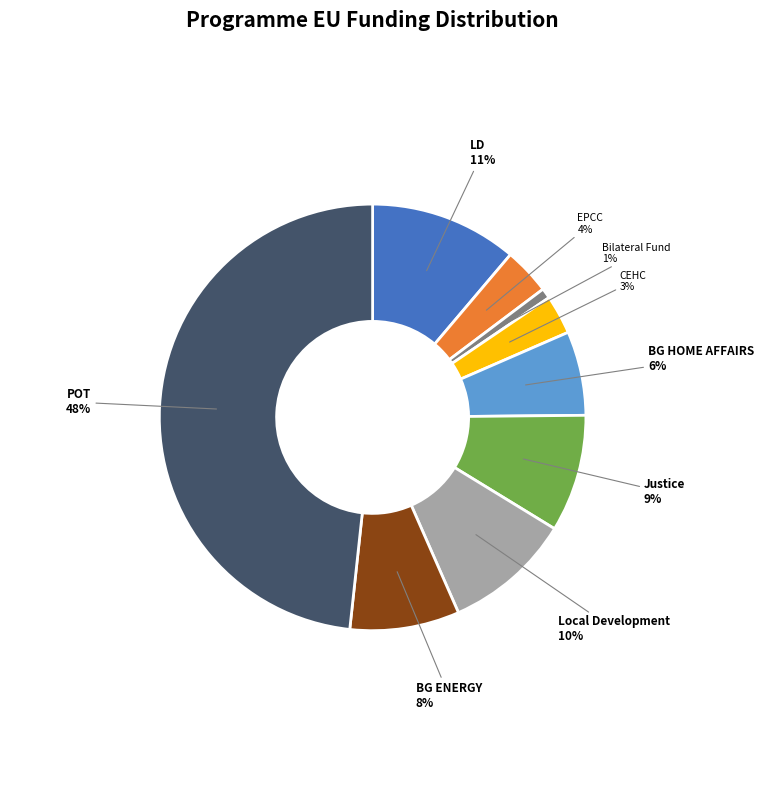

To the nearest percent, what percentage of the pie is Justice?

9%